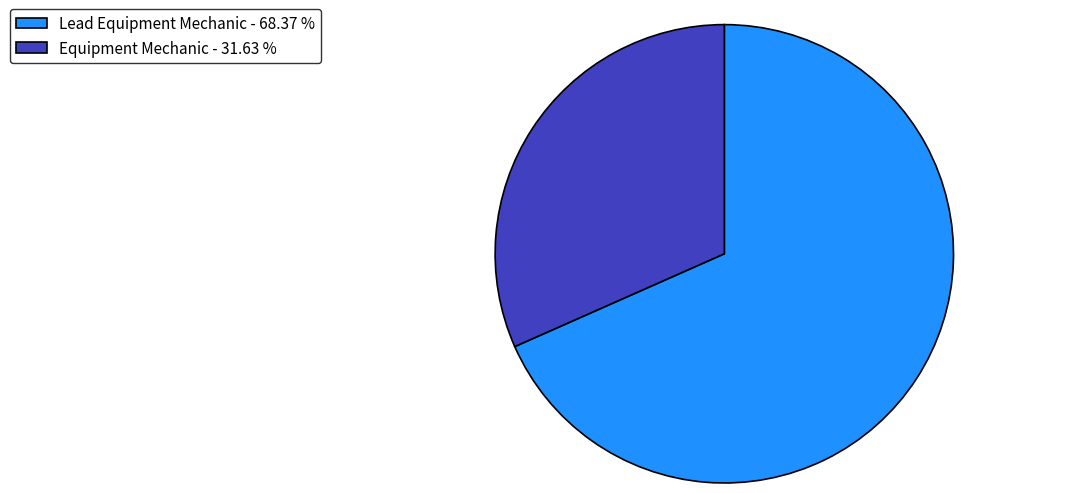

Which has a higher value, Lead Equipment Mechanic - 68.37 % or Equipment Mechanic - 31.63 %?

Lead Equipment Mechanic - 68.37 %